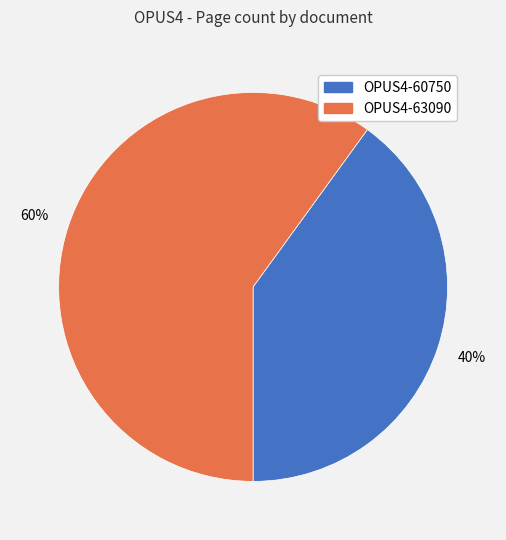

To the nearest percent, what portion does OPUS4-63090 represent?

60%